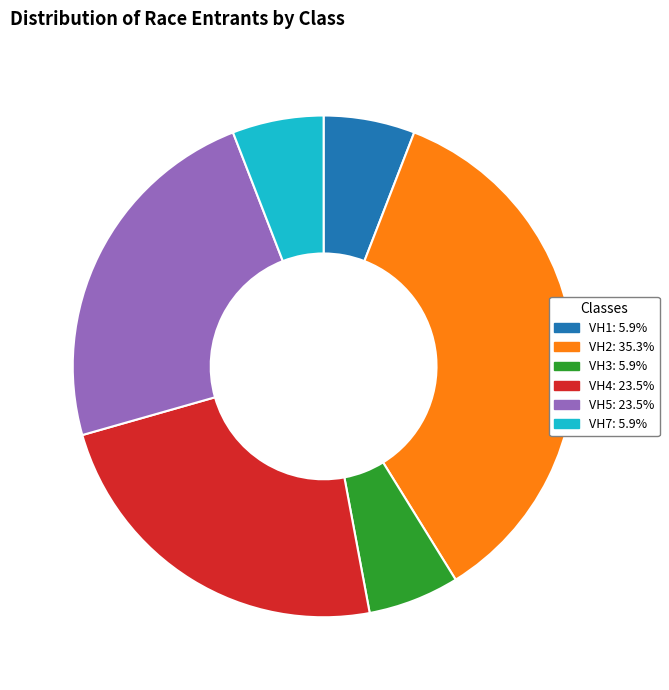

Which category has the biggest portion of the pie?

VH2